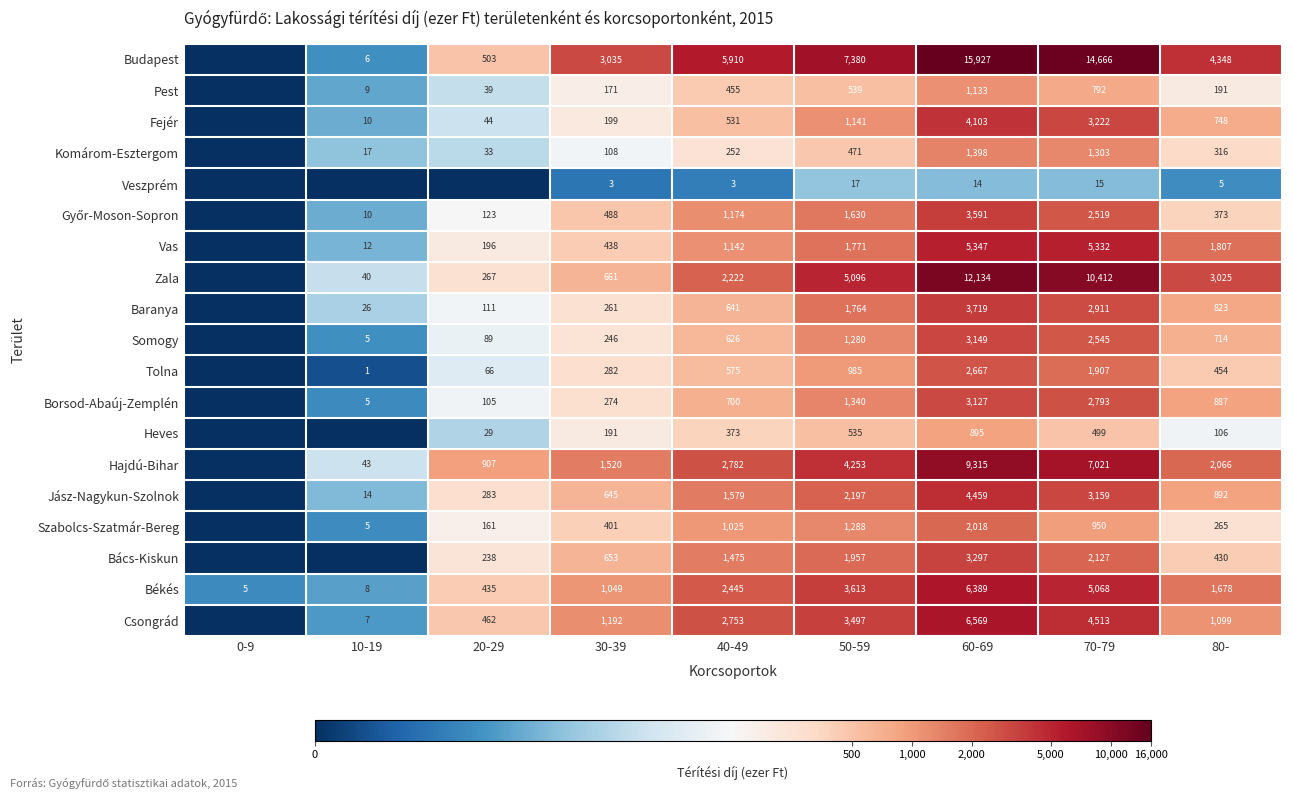

How many categories are shown in the chart?

9